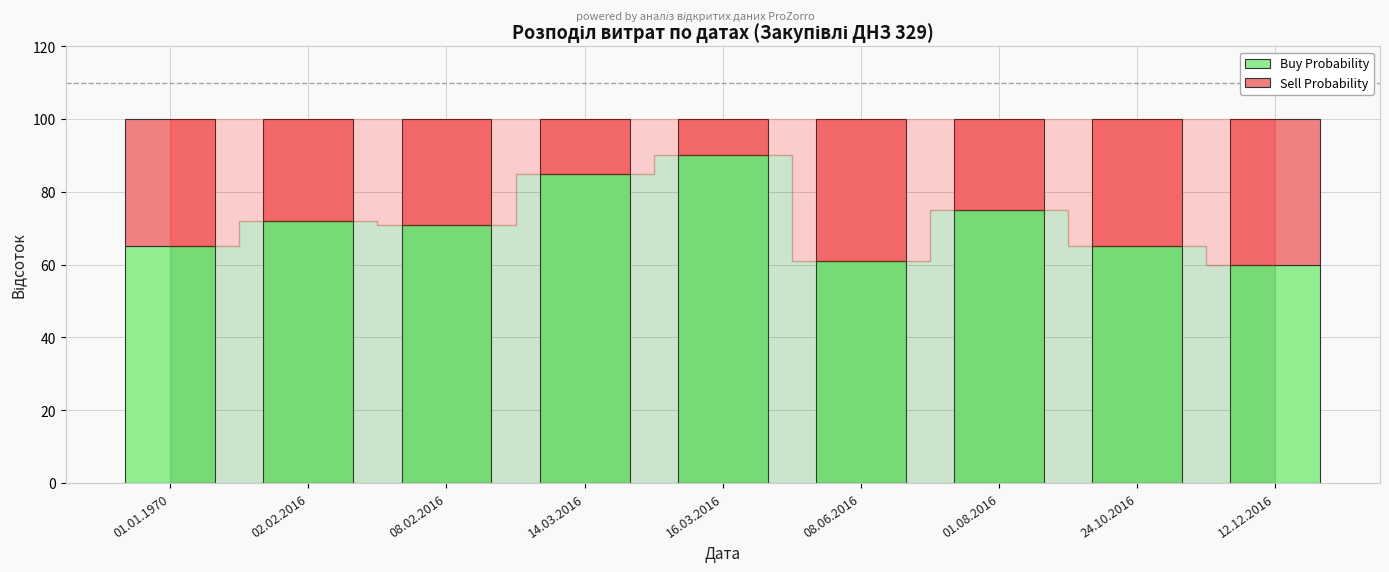

The Buy Probability series shows 71 at 08.02.2016. True or false?

True